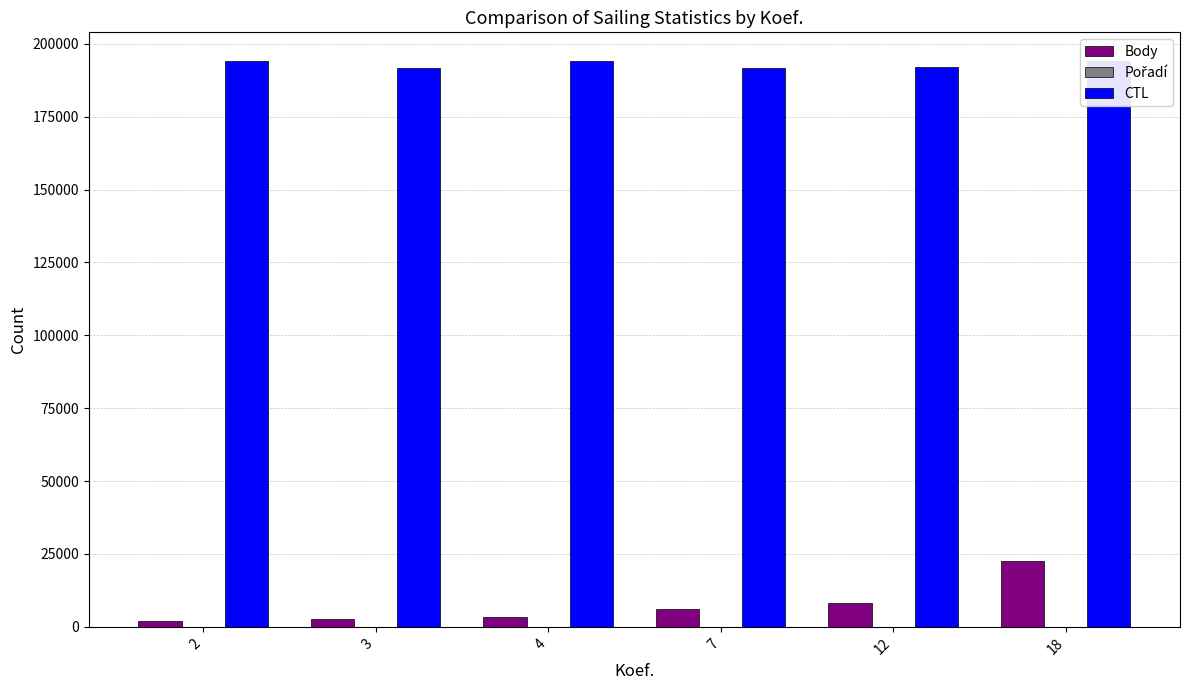

What is the average value of the CTL series?

193051